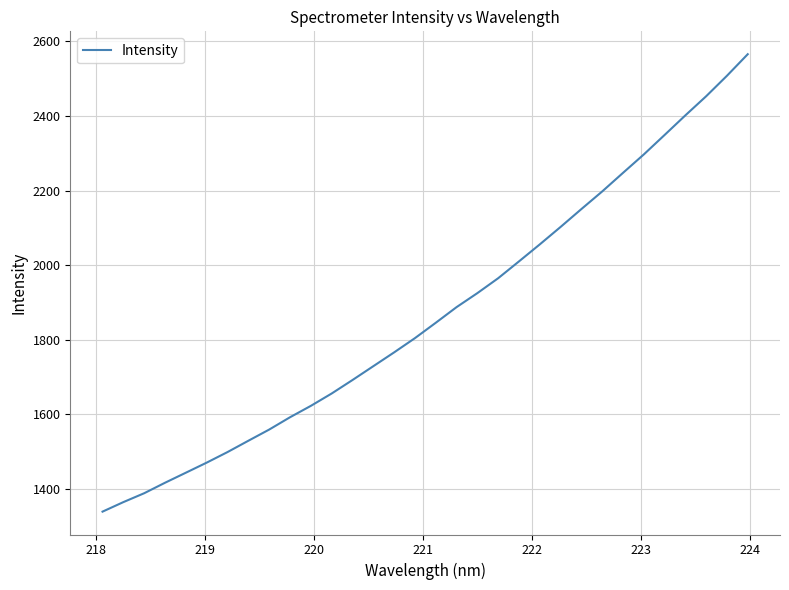

What is the smallest value displayed?

1339.4